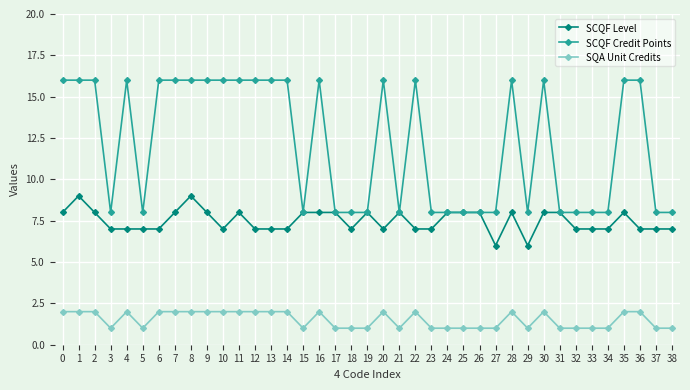

Reading left to right, list all the values displayed in this chart.

SCQF Level: 8	9	8	7	7	7	7	8	9	8	7	8	7	7	7	8	8	8	7	8	7	8	7	7	8	8	8	6	8	6	8	8	7	7	7	8	7	7	7
SCQF Credit Points: 16	16	16	8	16	8	16	16	16	16	16	16	16	16	16	8	16	8	8	8	16	8	16	8	8	8	8	8	16	8	16	8	8	8	8	16	16	8	8
SQA Unit Credits: 2	2	2	1	2	1	2	2	2	2	2	2	2	2	2	1	2	1	1	1	2	1	2	1	1	1	1	1	2	1	2	1	1	1	1	2	2	1	1